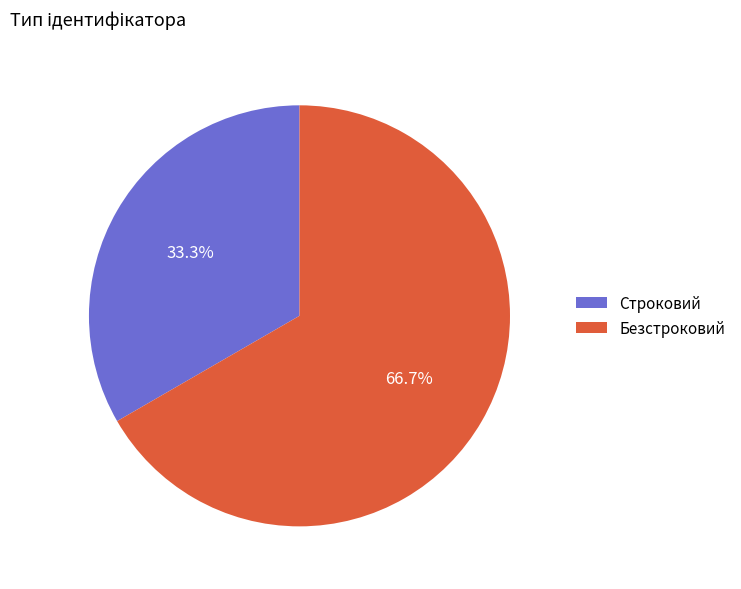

What is the majority slice?

Безстроковий